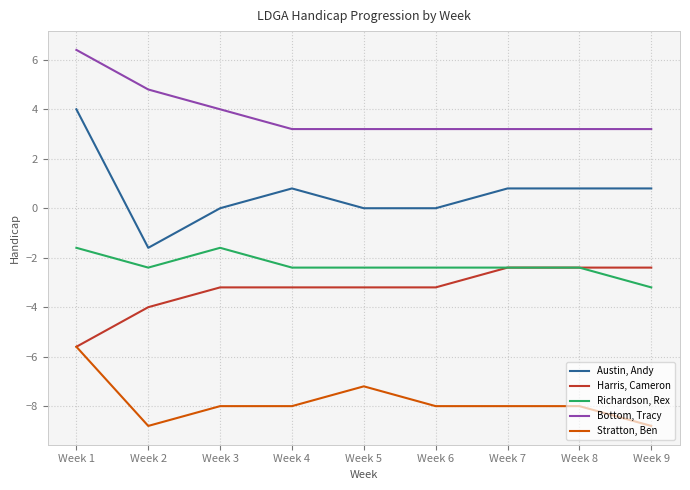

How many values in the Richardson, Rex series are below -2?

7